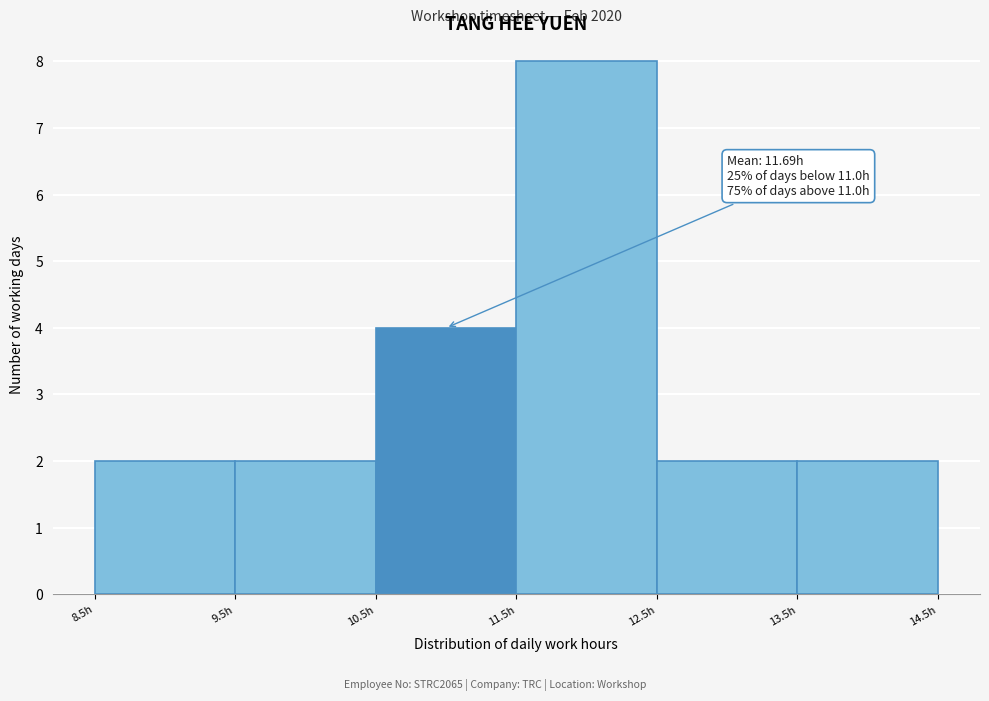

Which range on the x-axis has the tallest bar?

11.5 to 12.5